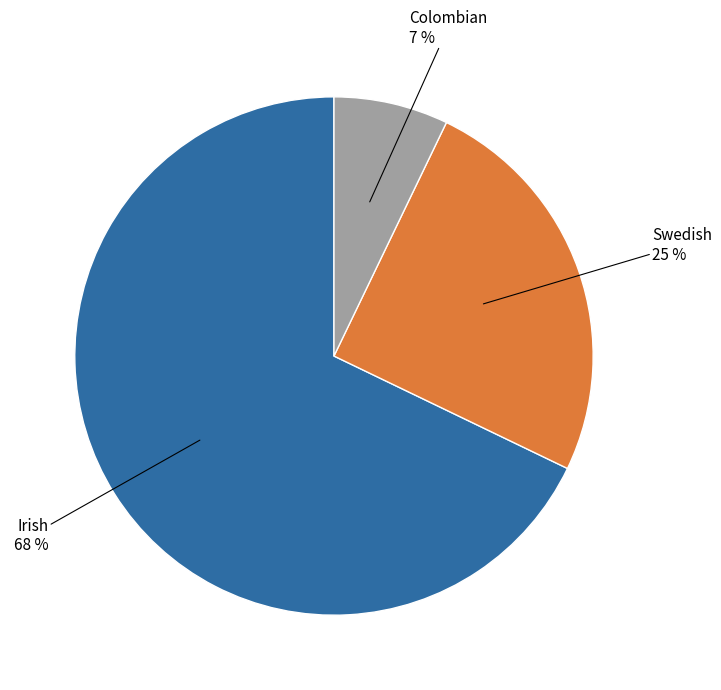

Count the number of slices in the pie.

3